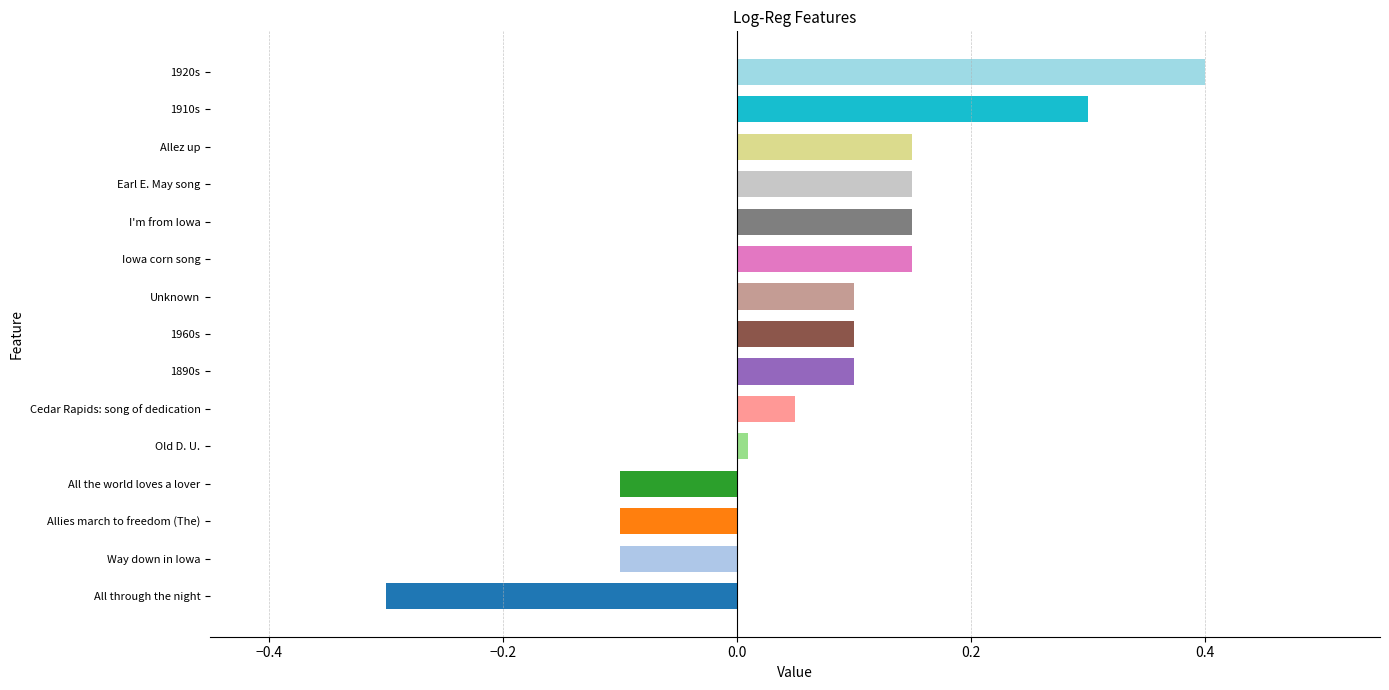

Does the chart contain any negative values?

Yes